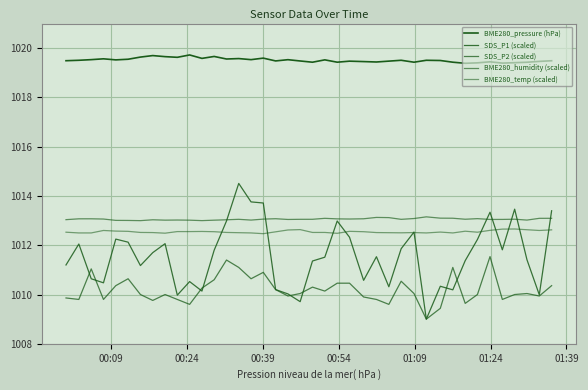

Does the chart display data point markers on the line(s)?

No